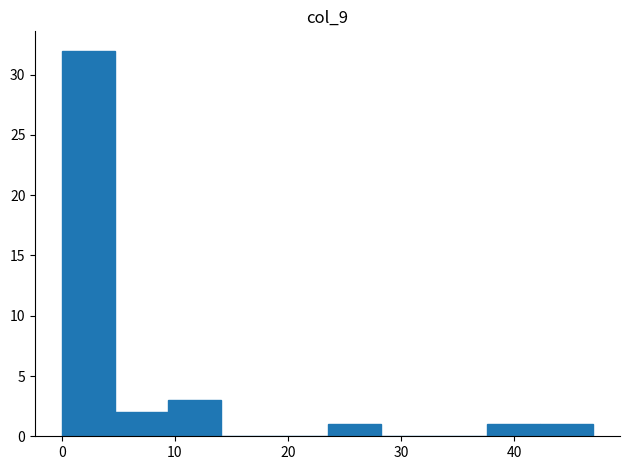

Reading left to right, transcribe this chart: for each bar, give the range it covers on the x-axis and its height. Neither the bar edges nor the heights are printed on the chart, so give them approximately, as read against the axes.

0.0 to 4.7: 32
4.7 to 9.4: 2
9.4 to 14.1: 3
14.1 to 18.8: 0
18.8 to 23.5: 0
23.5 to 28.2: 1
28.2 to 32.9: 0
32.9 to 37.6: 0
37.6 to 42.3: 1
42.3 to 47.0: 1